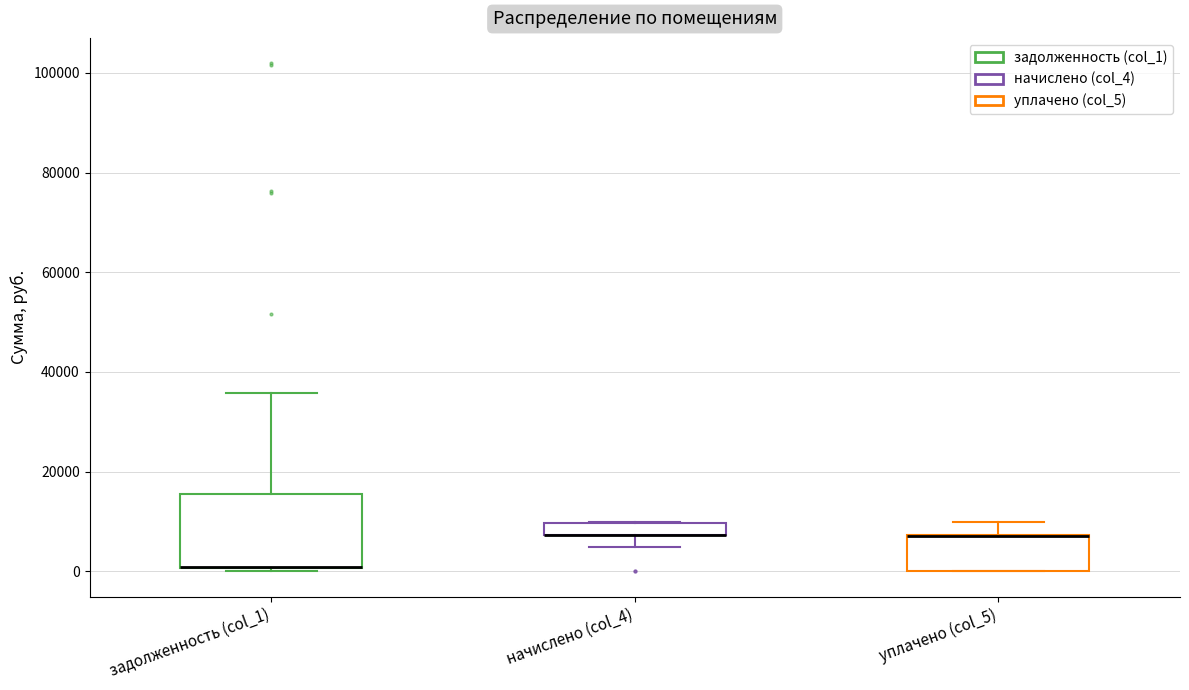

Comparing the boxes themselves (not the whiskers), which one is the tallest?

задолженность (col_1)